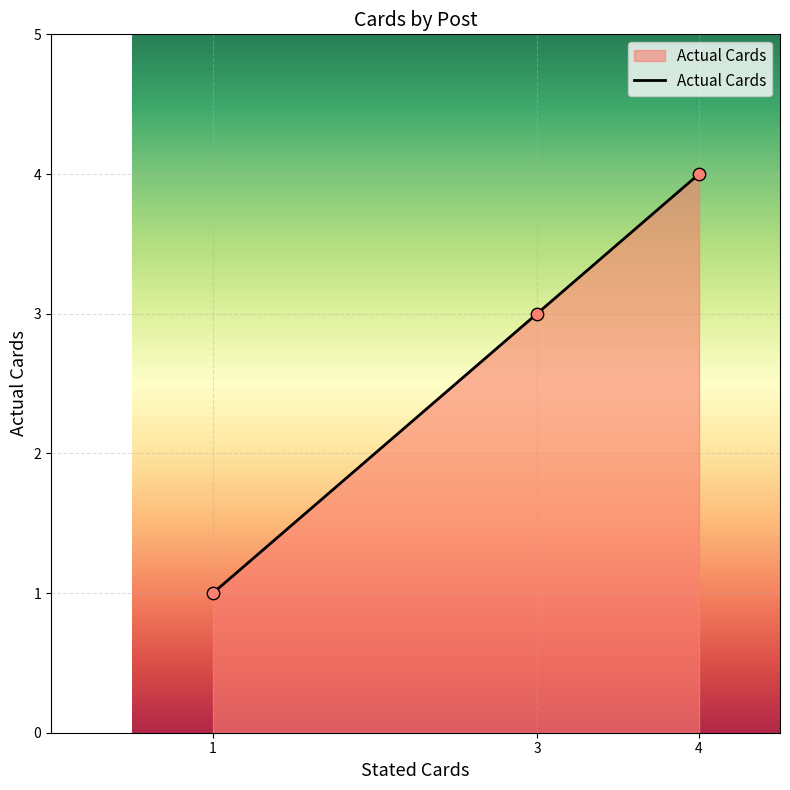

What is the change in value from 1 to 4?

+3